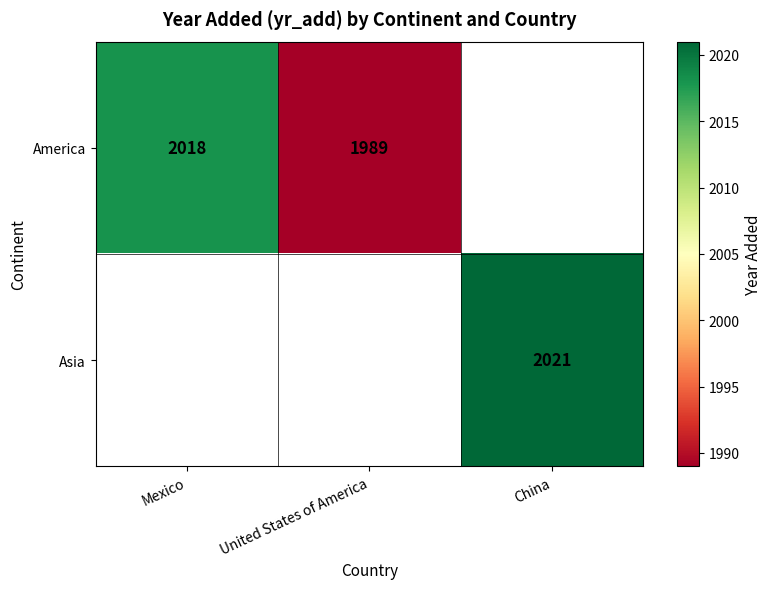

Which category has the lowest value across all series?

United States of America